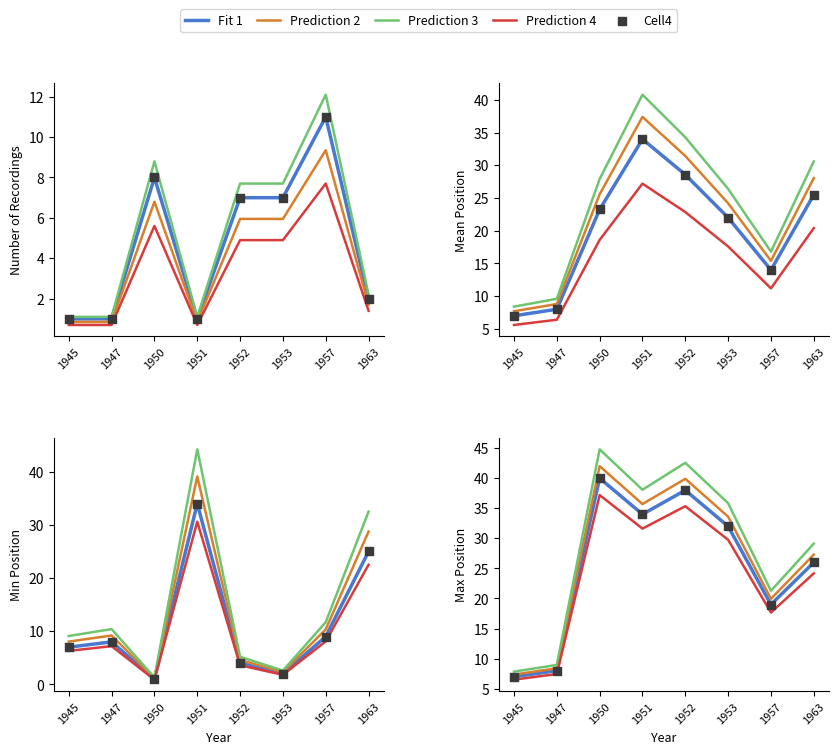

Which series has the largest total across all categories?

Prediction 3